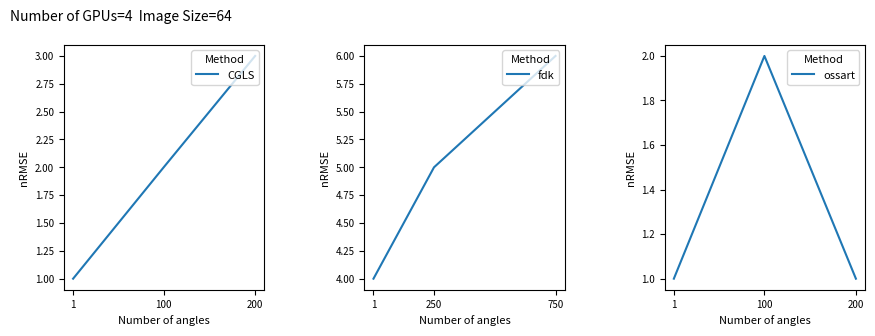

True or false: CGLS has a value of 1 at 100.

False